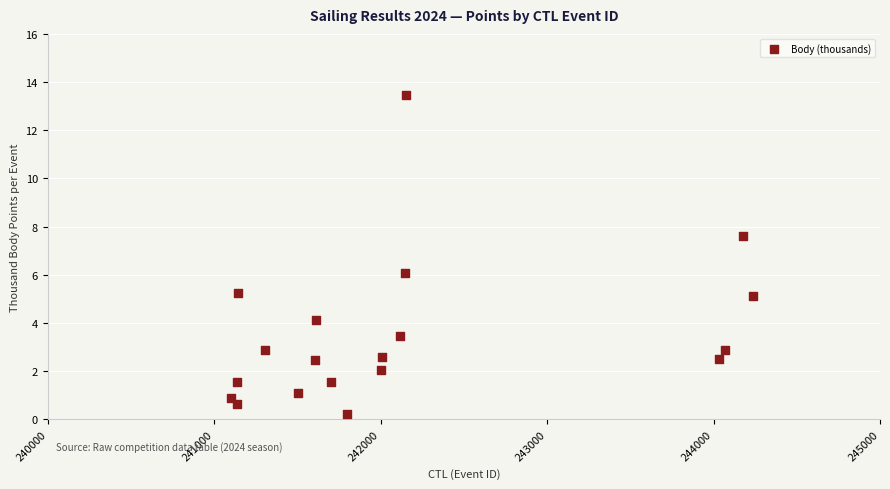

What is the range of Y values (max minus min)?

13.3